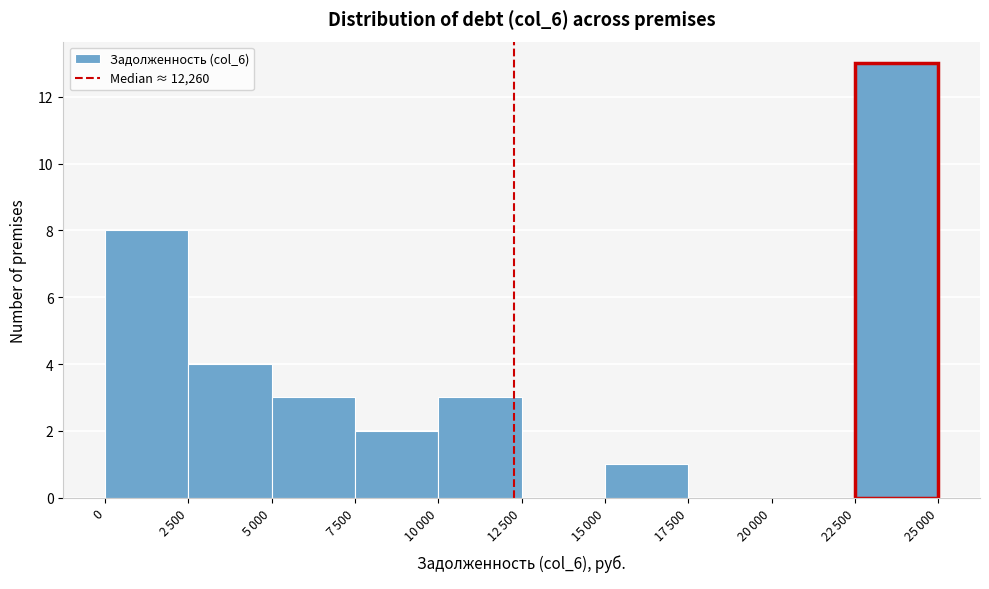

What is the sum of all values?

34